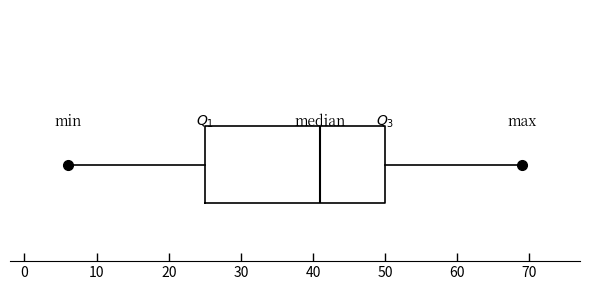

Read this box plot against the x-axis: the position of the median line, the range covered by the box, and the ends of both whiskers. The values are not printed on the chart, so give them approximately, as read against the axis.

median 41, box 25 to 50, whiskers 6 to 69